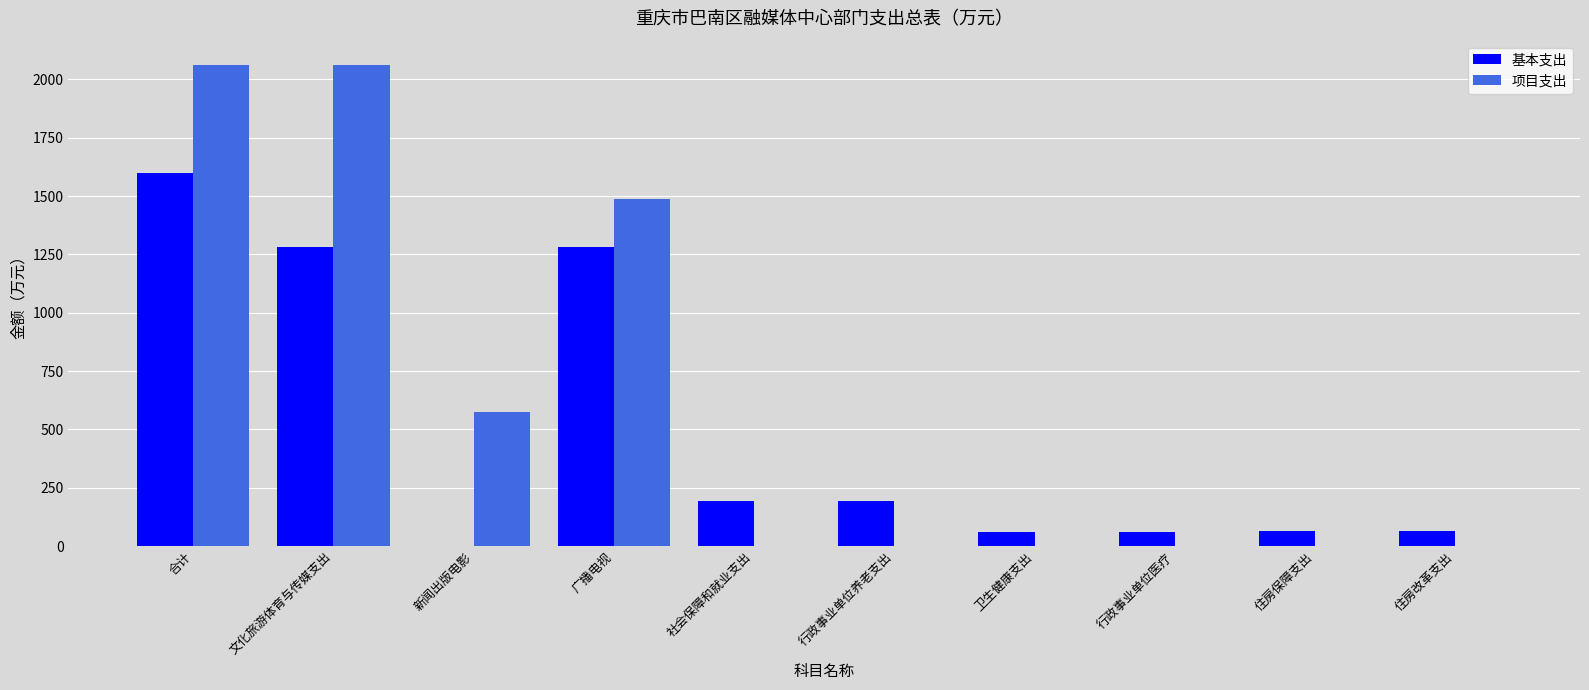

Between 合计 and 广播电视, which series saw the biggest shift?

项目支出